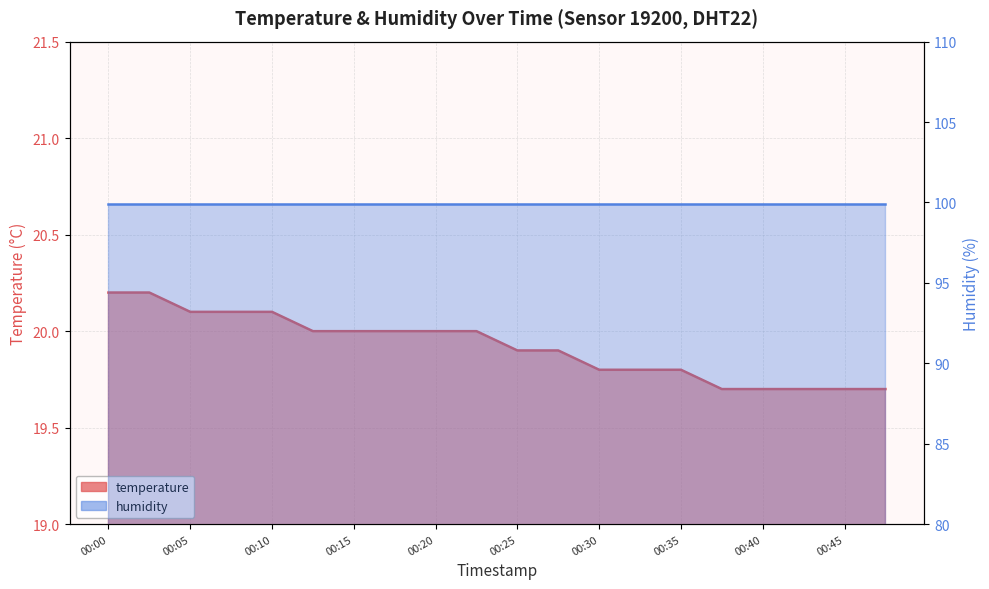

Where does the data first go above 20?

00:00